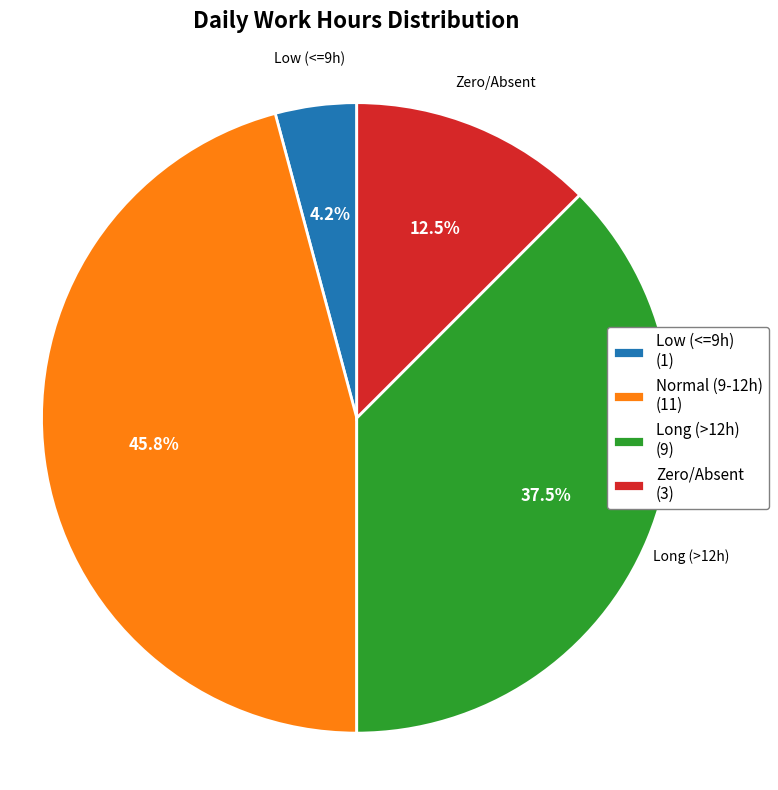

Is there any slice that represents more than half of the pie?

No